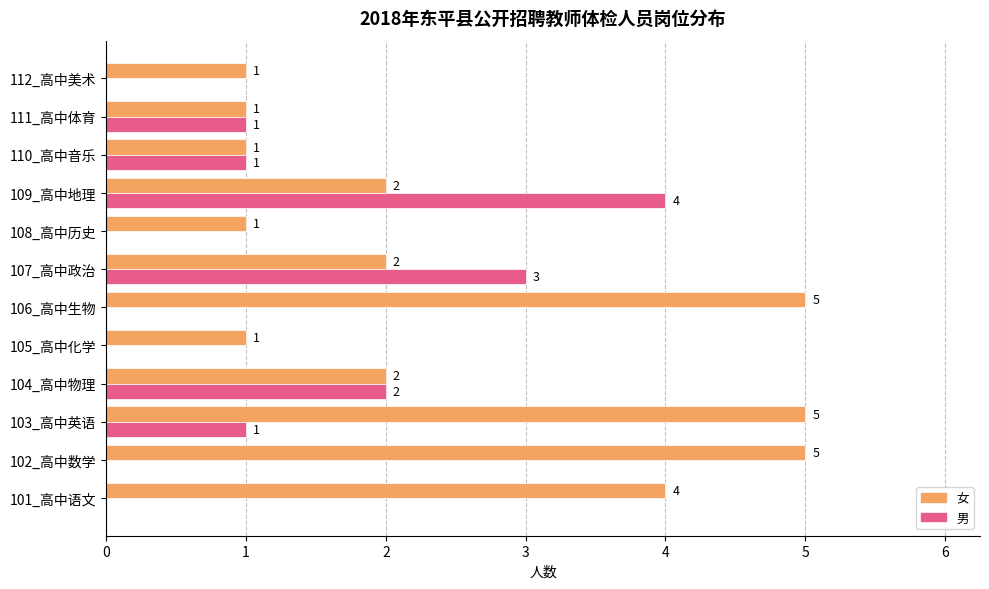

What is the total value across all series at 109_高中地理?

6